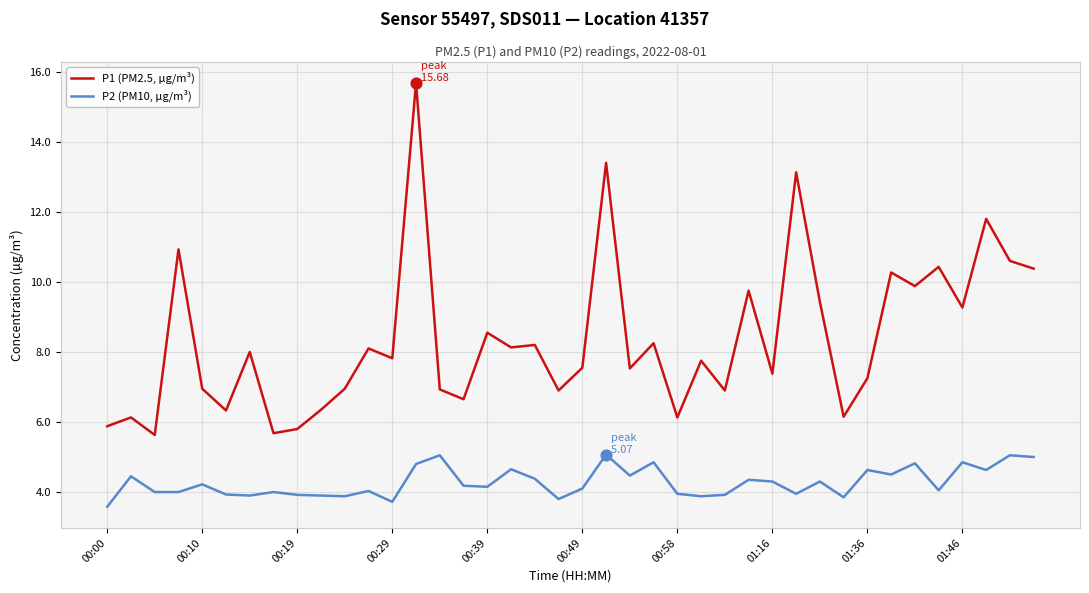

What are all the series names shown in the legend?

P1 (PM2.5, µg/m³), P2 (PM10, µg/m³)